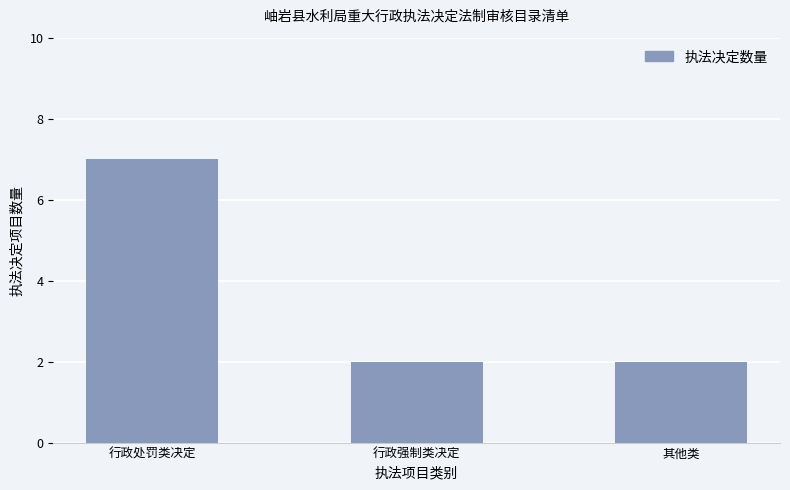

Reading left to right, transcribe all the data shown in this chart.

行政处罚类决定=7	行政强制类决定=2	其他类=2